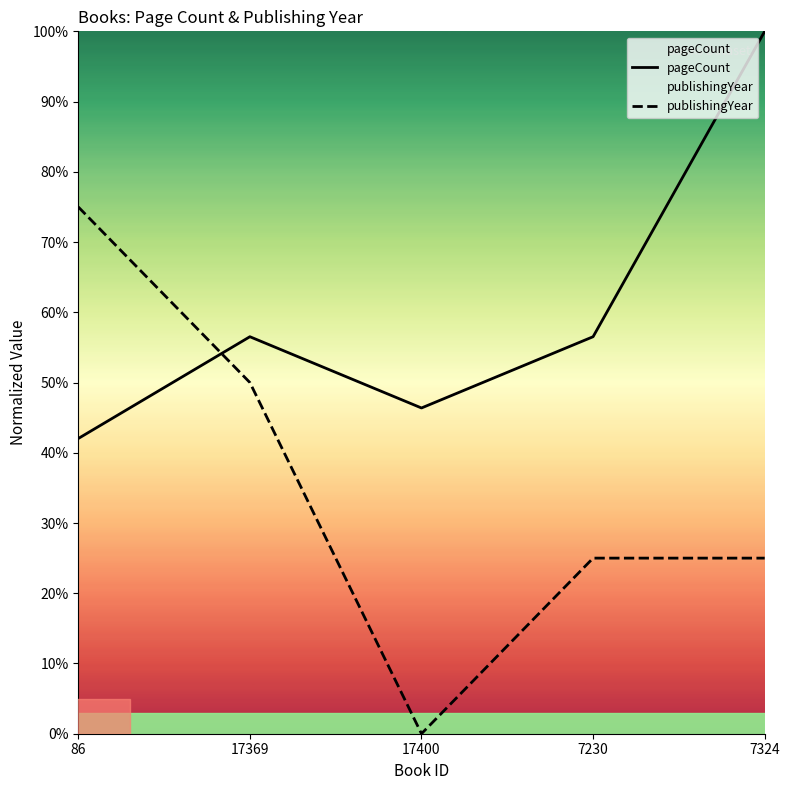

Which series has the largest total across all categories?

pageCount